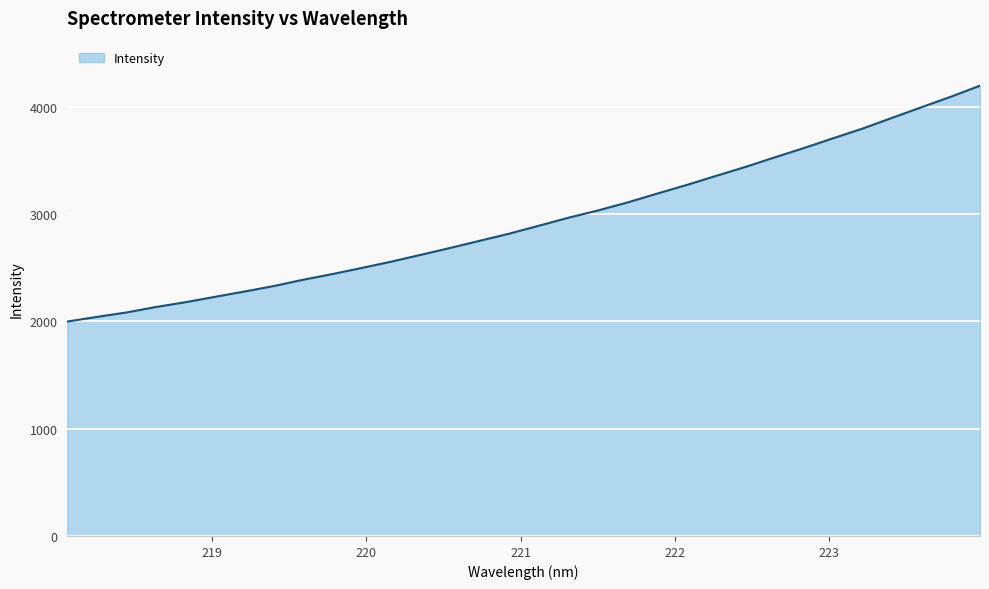

What is the maximum value shown in the chart?

4198.2